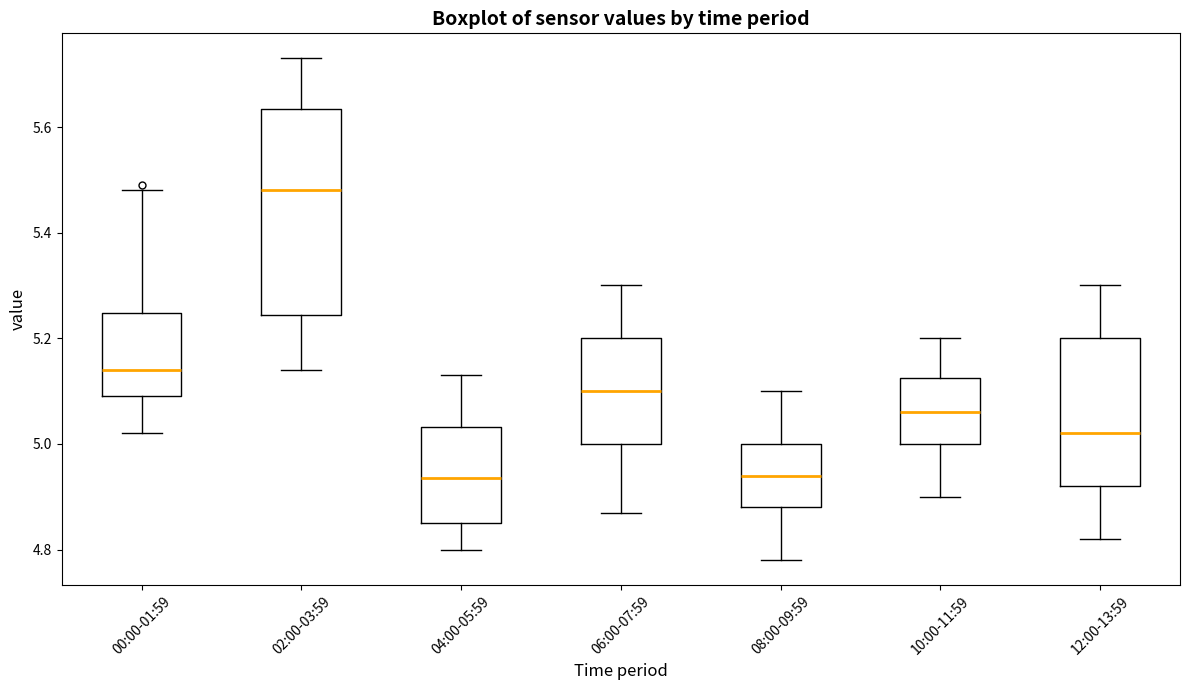

Which box is the tallest, from its lower edge to its upper edge?

02:00-03:59